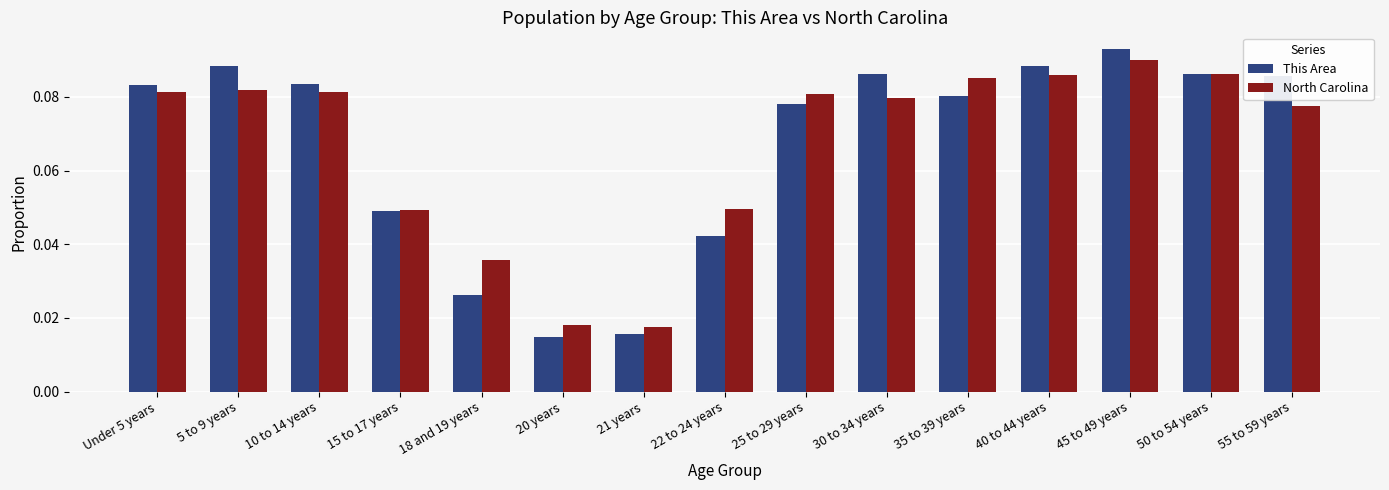

Count the North Carolina values in the range 0 to 1.

15